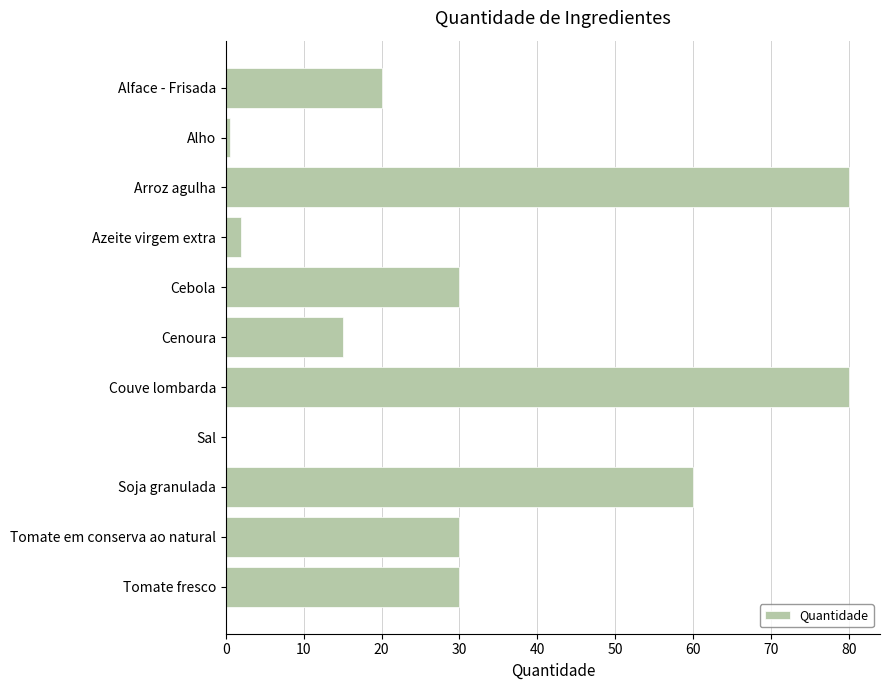

What is the sum of the values at Couve lombarda and Tomate fresco?

110.0